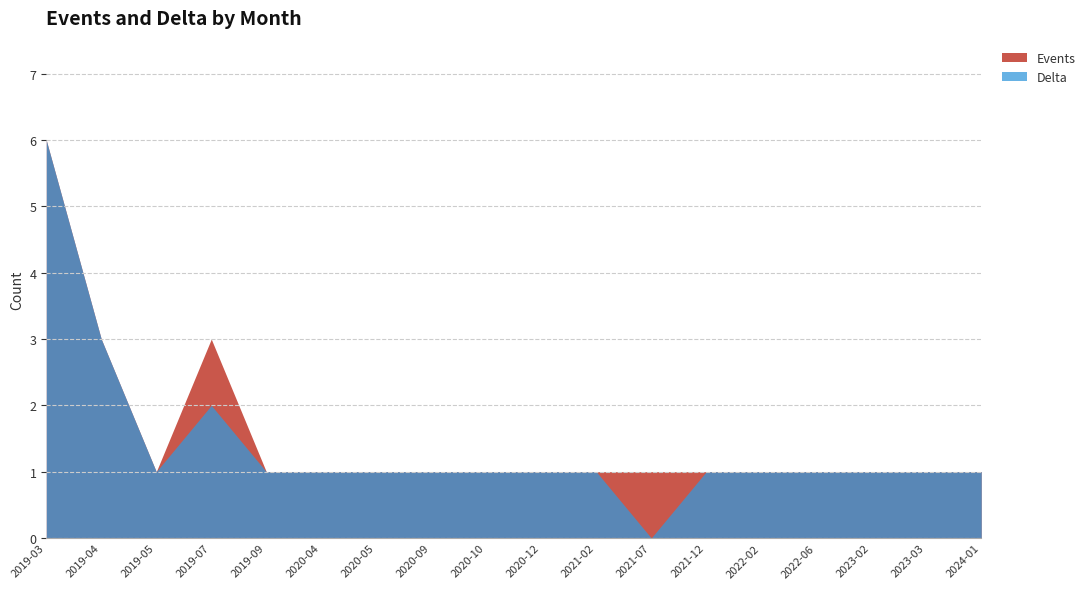

The value of Events at 2020-12 is 1. True or false?

True